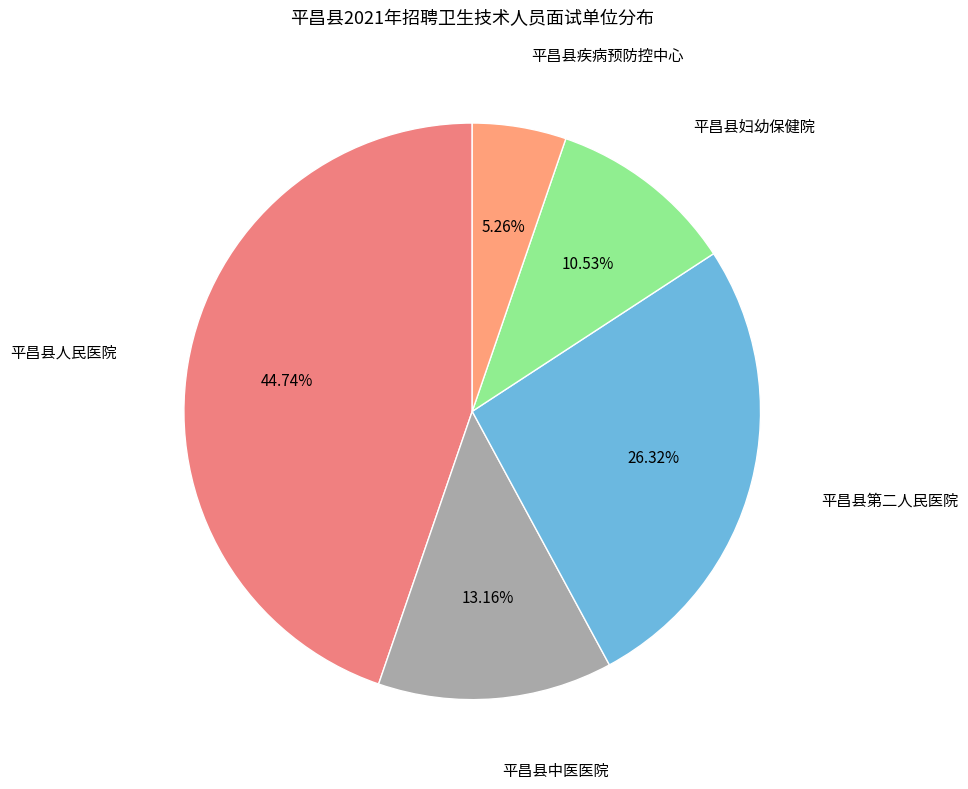

Combined, do 平昌县人民医院 and 平昌县妇幼保健院 account for over 50%?

Yes